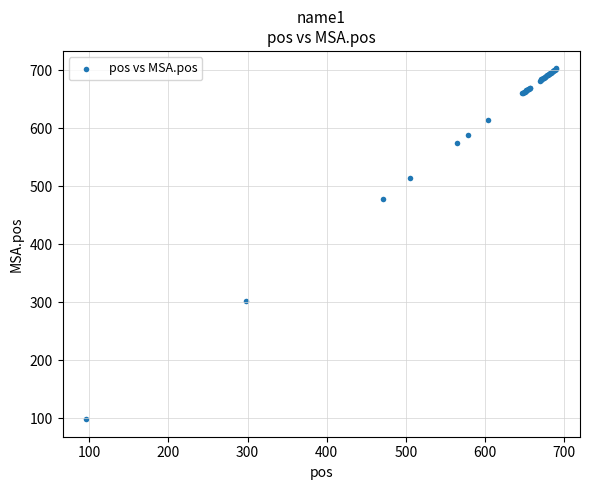

What Y value in the scatter plot is closest to 400?

478